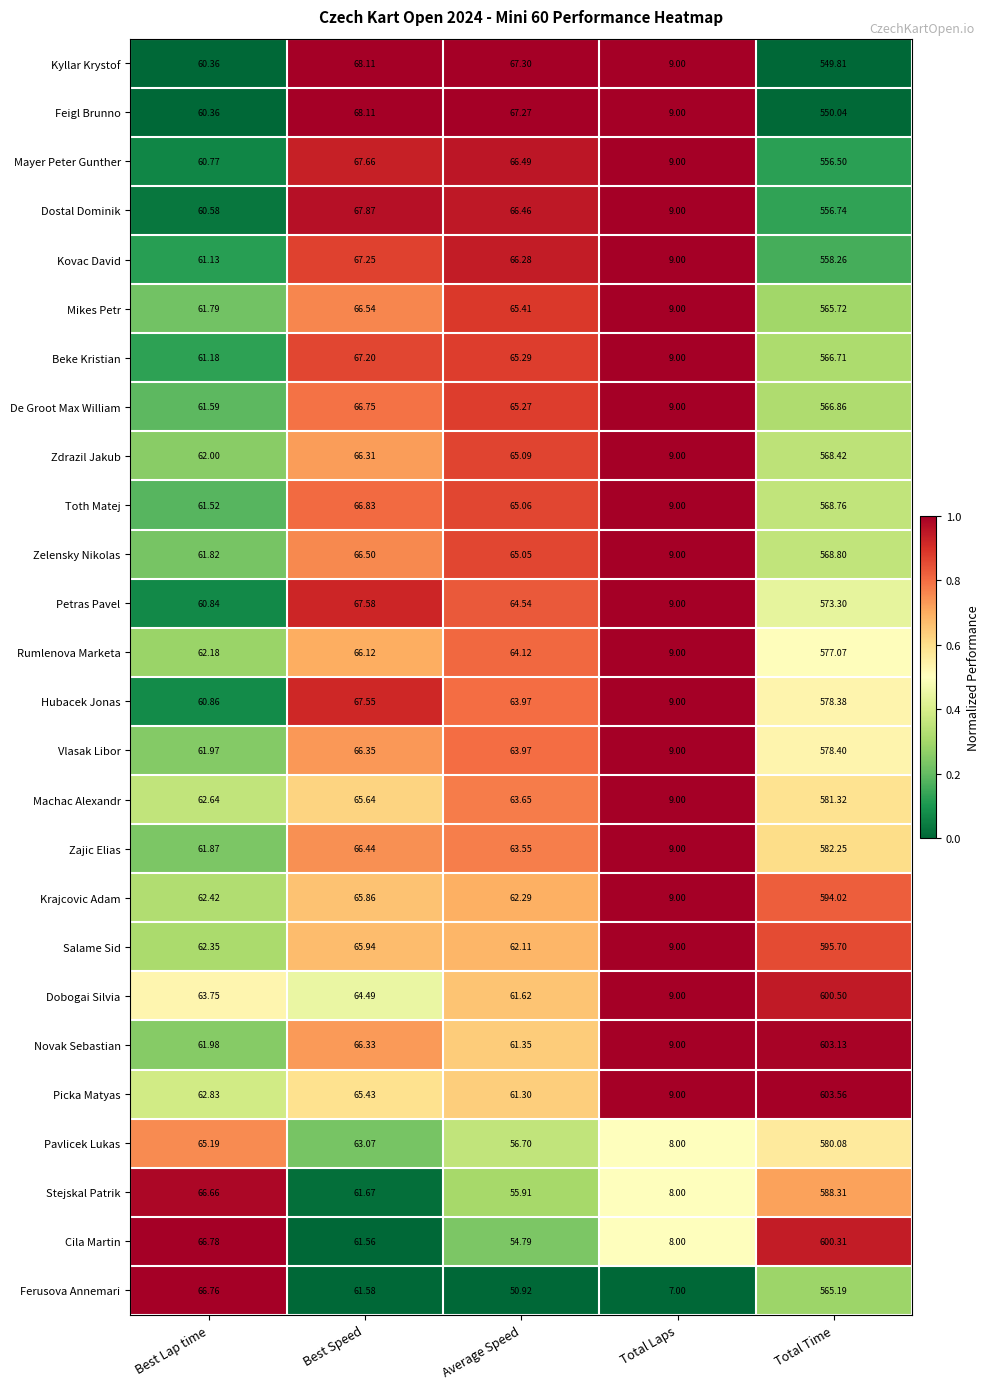

Which label corresponds to the smallest value in the chart?

Total Laps